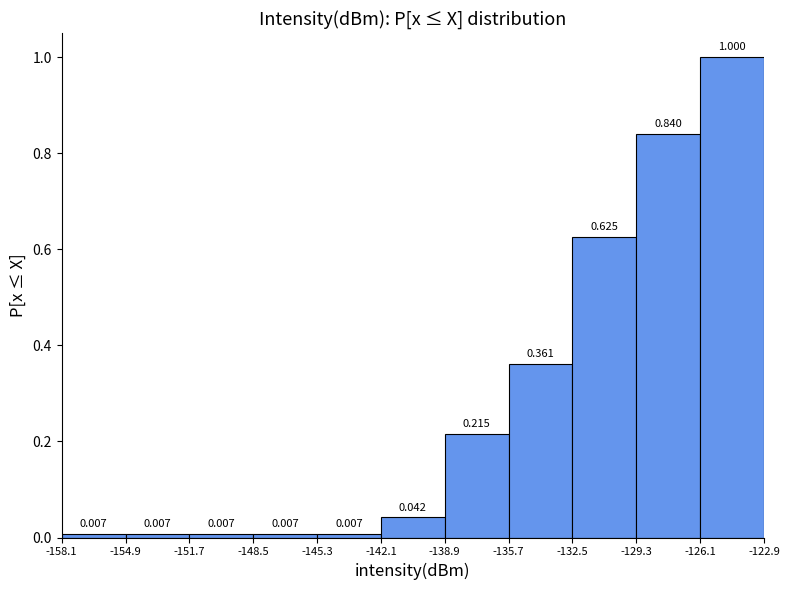

What is the height of the bar covering -132.5 to -129.3 on the x-axis?

0.625